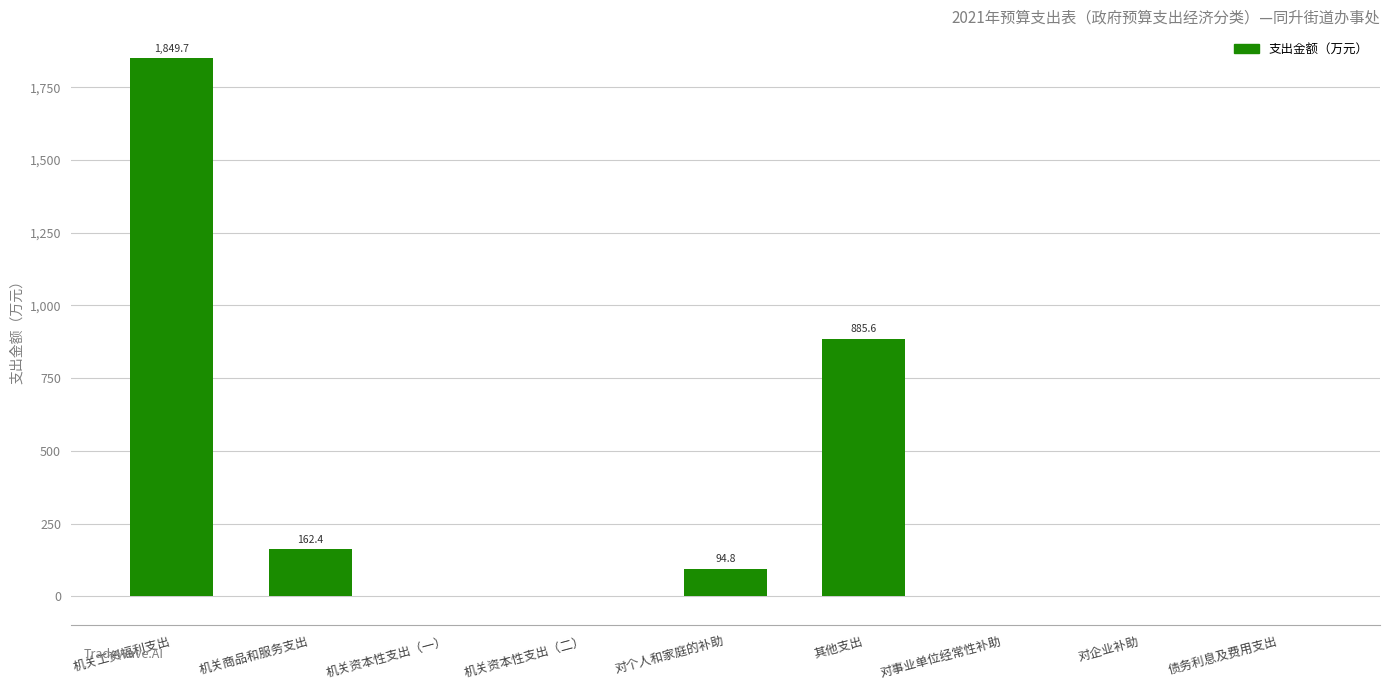

Where is the data nearest to the value 924?

其他支出